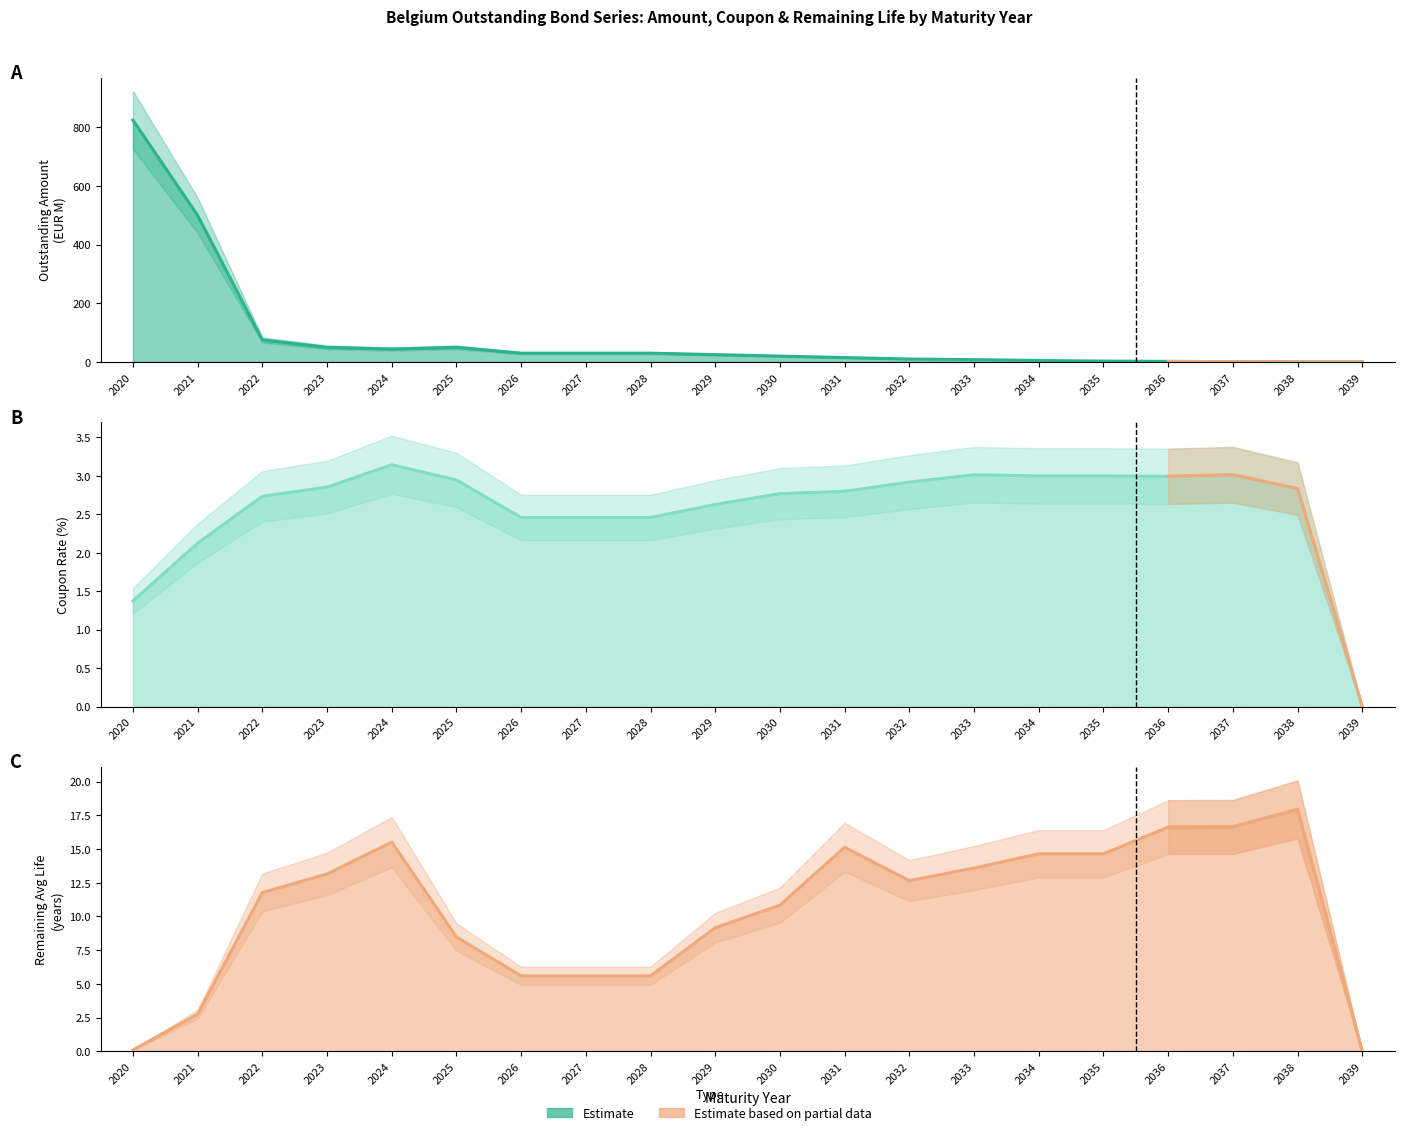

The Remaining Avg Life (yrs) series shows 0.1 at 2020. True or false?

True